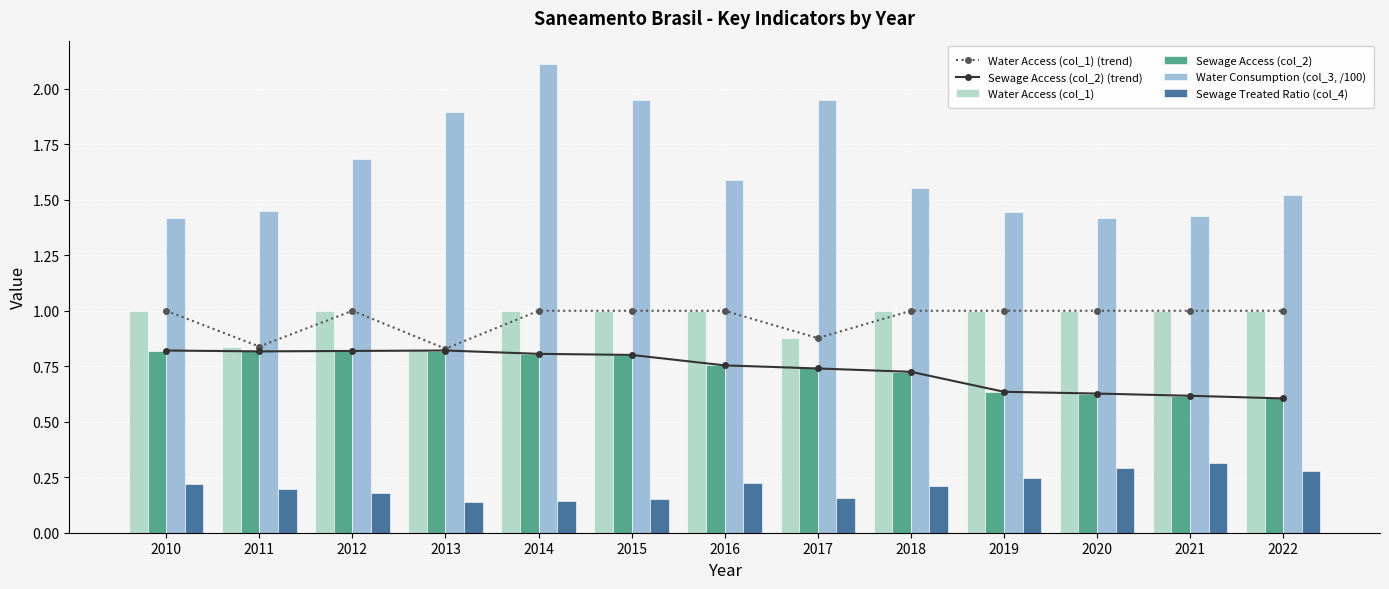

At how many categories does at least one series exceed 2?

1